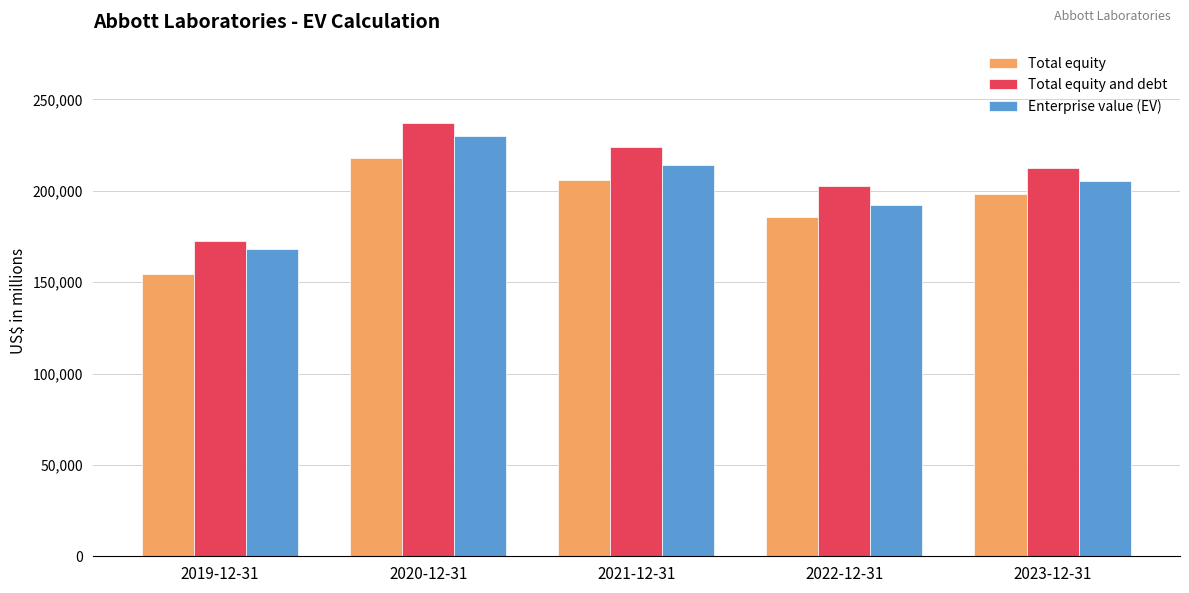

Which series has the widest spread of values?

Total equity and debt